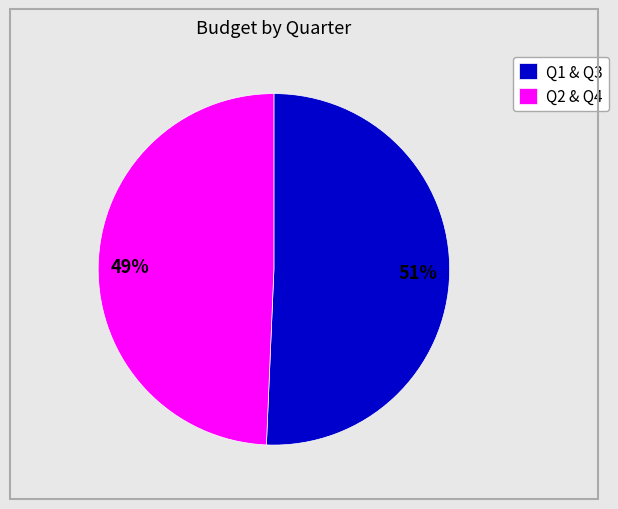

To the nearest percent, what portion does Q2 & Q4 represent?

49%